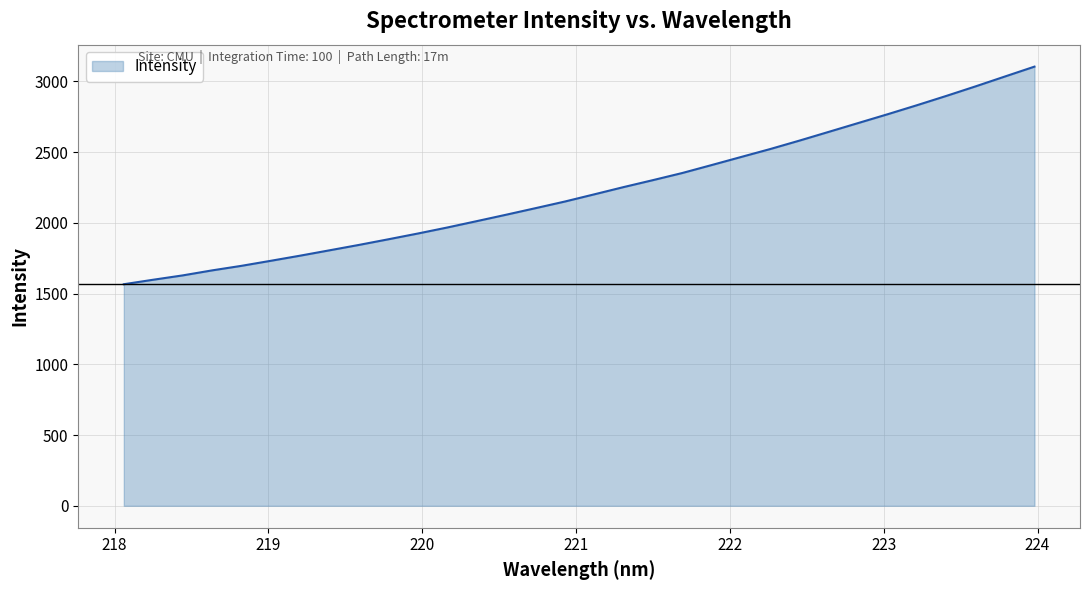

What is the maximum value shown in the chart?

3103.9